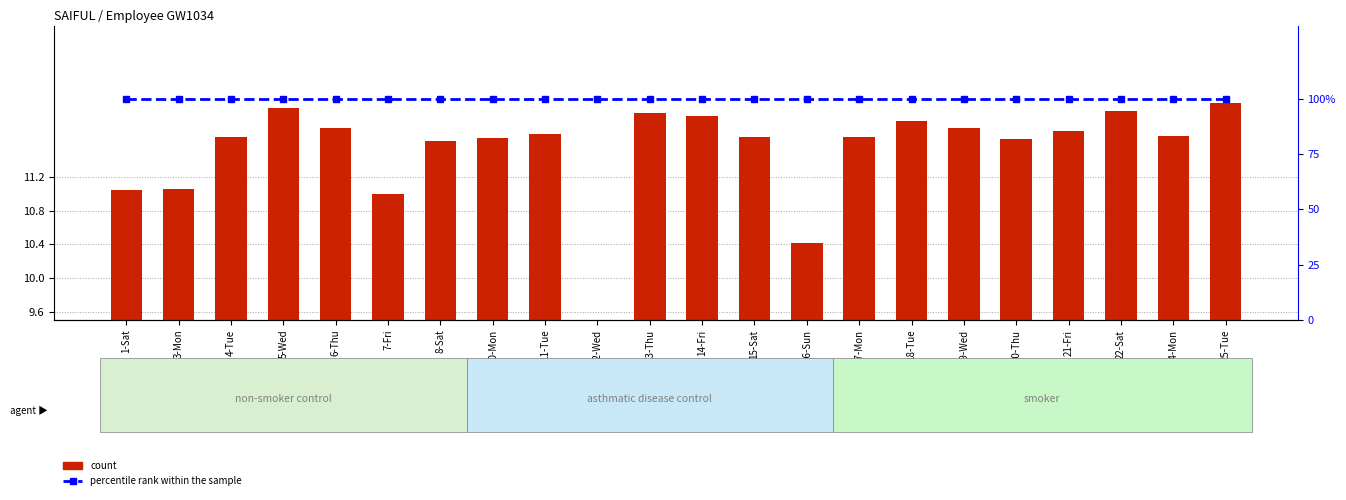

What is the total value across all series at 19-Wed?

111.8